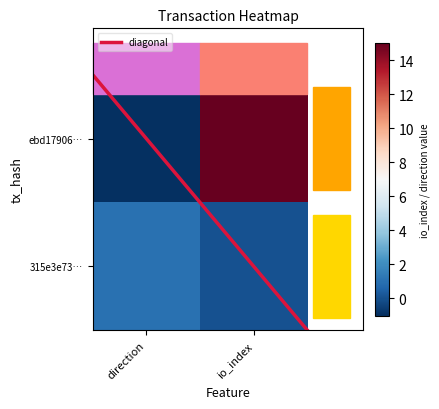

Which has a higher value, direction or io_index?

io_index